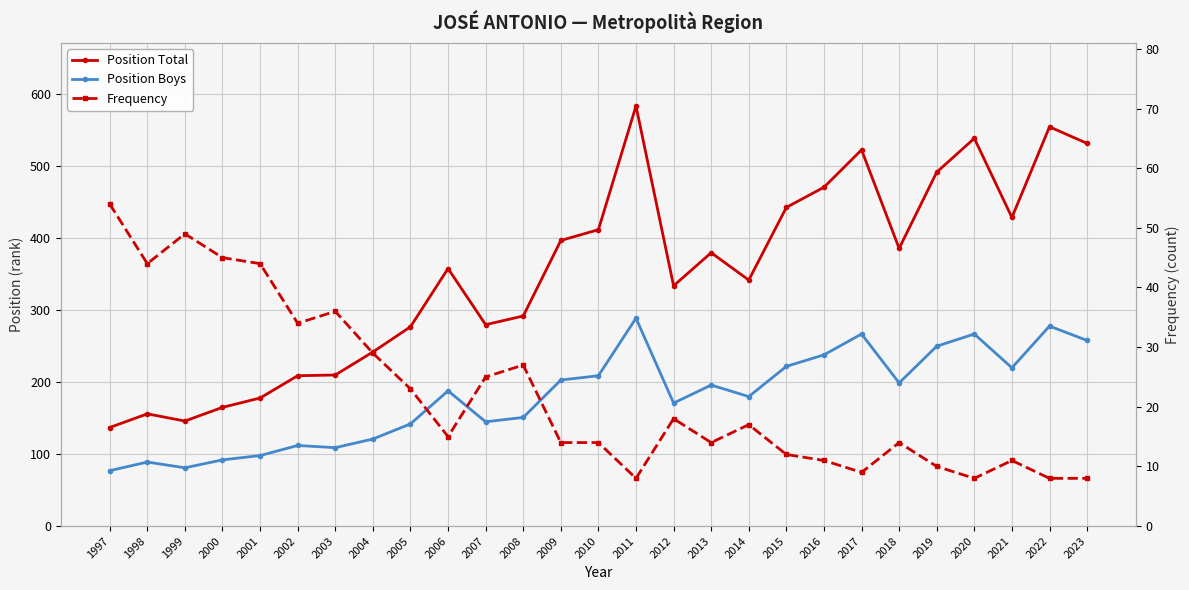

Reading right to left, transcribe all the data shown in this chart.

Position Total: 2023=532	2022=555	2021=429	2020=539	2019=492	2018=386	2017=523	2016=471	2015=443	2014=342	2013=380	2012=334	2011=584	2010=412	2009=397	2008=292	2007=280	2006=358	2005=277	2004=242	2003=210	2002=209	2001=178	2000=165	1999=146	1998=156	1997=137
Position Boys: 2023=258	2022=278	2021=220	2020=267	2019=250	2018=199	2017=267	2016=238	2015=222	2014=180	2013=196	2012=171	2011=289	2010=209	2009=203	2008=151	2007=145	2006=188	2005=142	2004=121	2003=109	2002=112	2001=98	2000=92	1999=81	1998=89	1997=77
Frequency: 2023=8	2022=8	2021=11	2020=8	2019=10	2018=14	2017=9	2016=11	2015=12	2014=17	2013=14	2012=18	2011=8	2010=14	2009=14	2008=27	2007=25	2006=15	2005=23	2004=29	2003=36	2002=34	2001=44	2000=45	1999=49	1998=44	1997=54